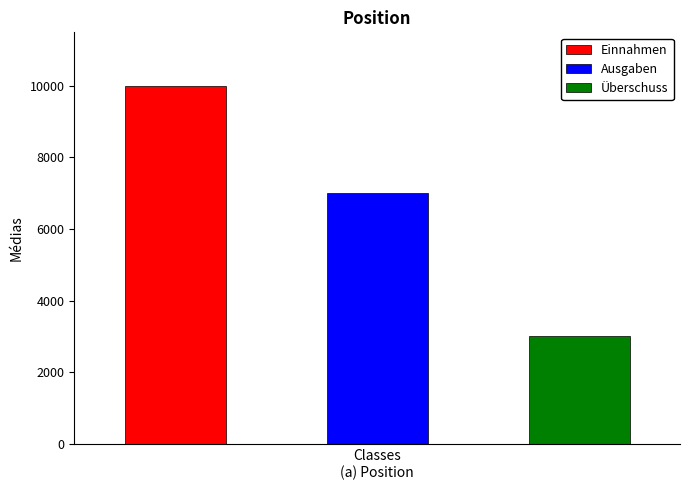

What is the label of the 3rd bar from the left?

Überschuss